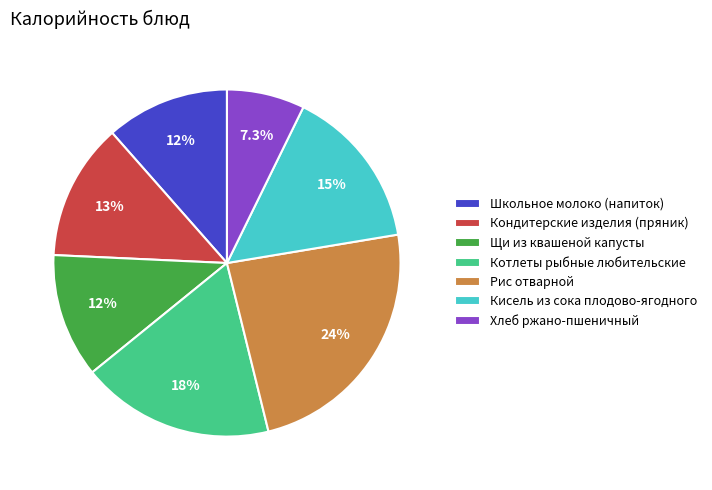

How much of the chart is everything except Рис отварной?

76.2%